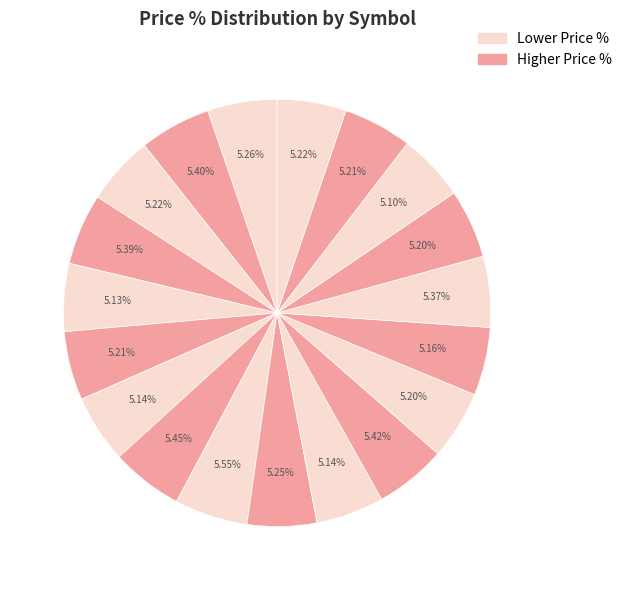

How many slices are in this pie chart?

19